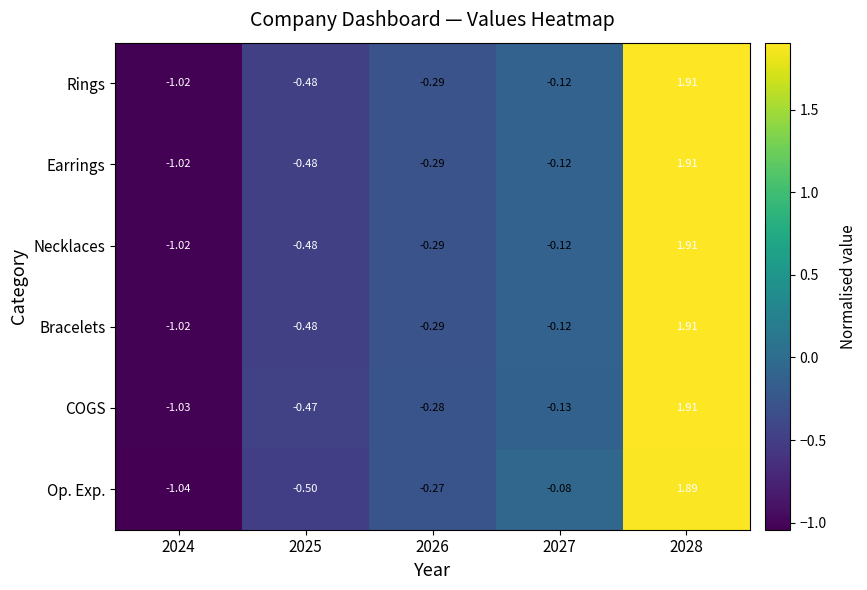

Which series has the largest range (max minus min)?

COGS